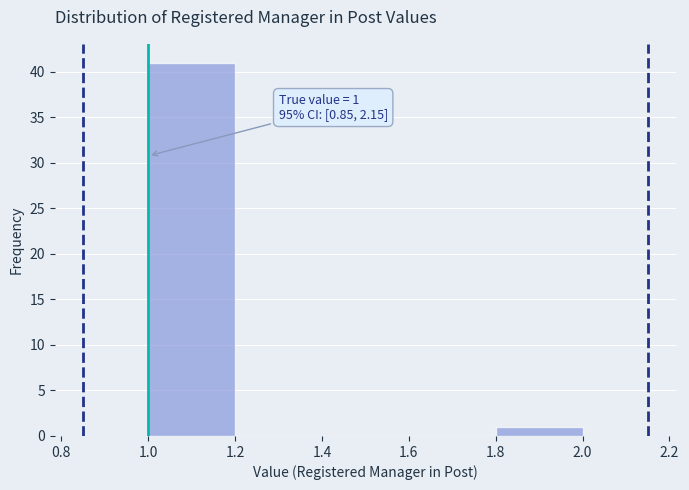

Over which range of the x-axis is the bar tallest?

1.0 to 1.2